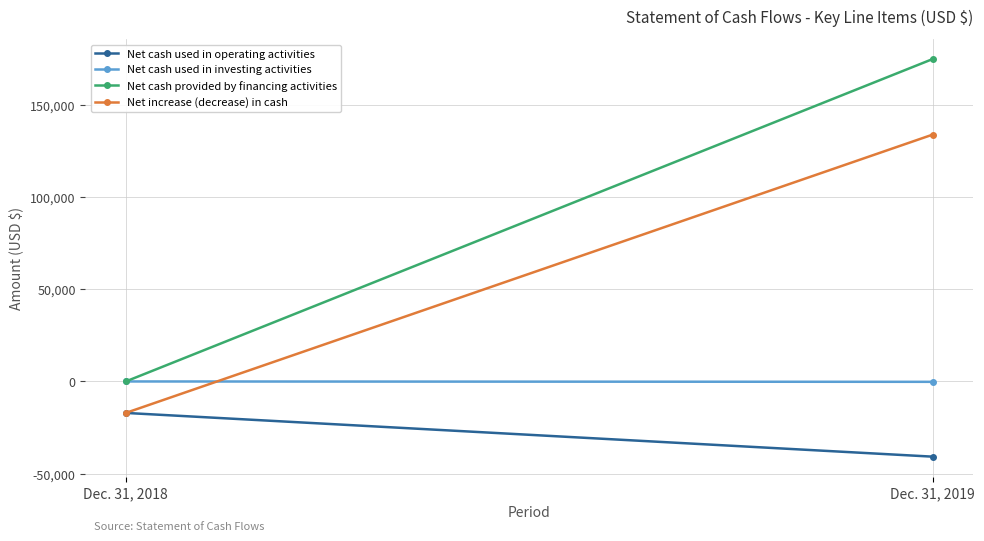

Which label corresponds to the largest value in the chart?

Dec. 31, 2019